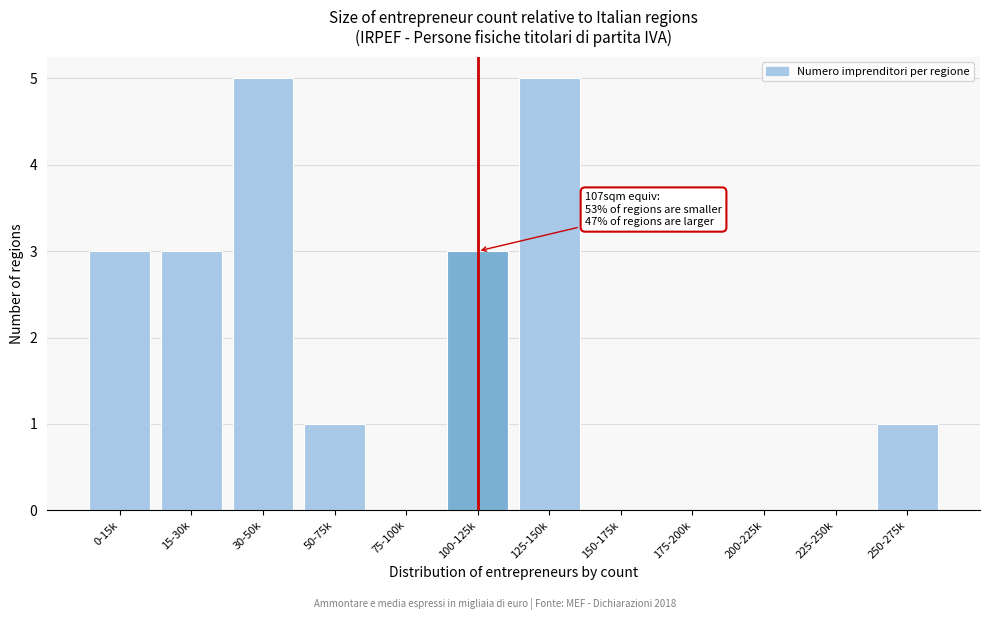

Reading left to right, transcribe all the data shown in this chart.

0-15k=3	15-30k=3	30-50k=5	50-75k=1	75-100k=0	100-125k=3	125-150k=5	150-175k=0	175-200k=0	200-225k=0	225-250k=0	250-275k=1